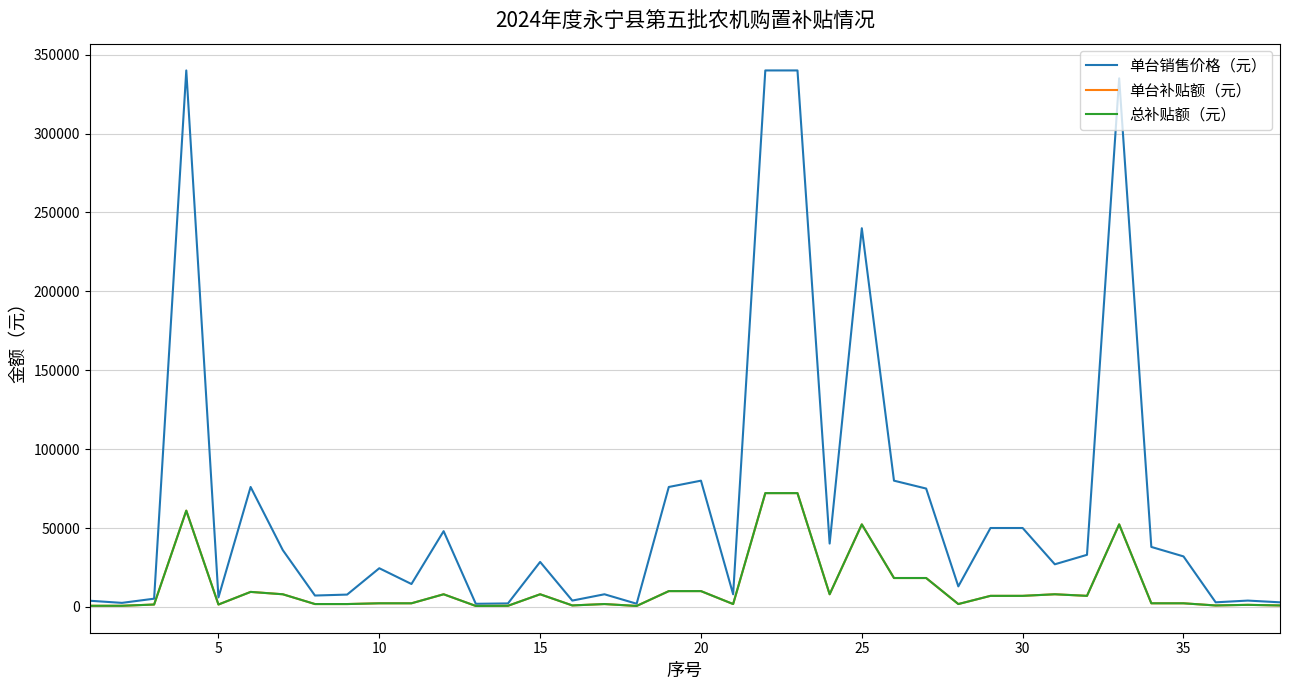

Does the chart display data point markers on the line(s)?

No